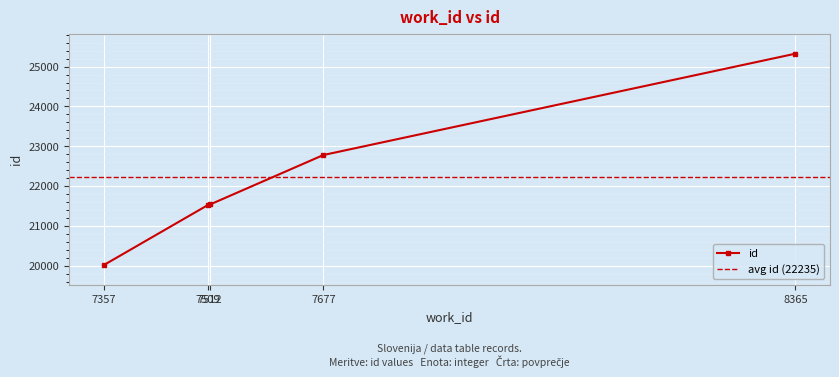

List the labels in order of value, largest first.

8365, 7677, 7512, 7509, 7357